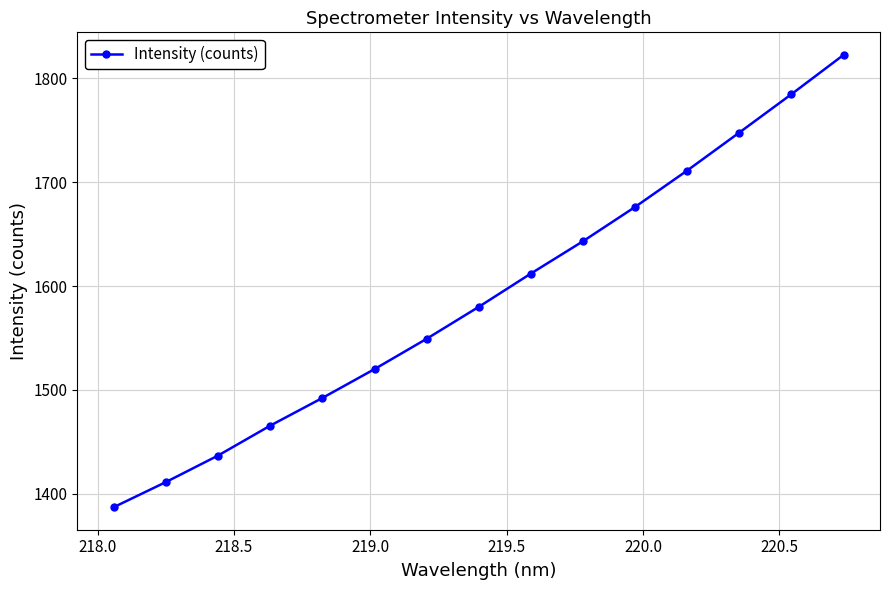

True or false: the data has more than 0 interior local peaks.

False